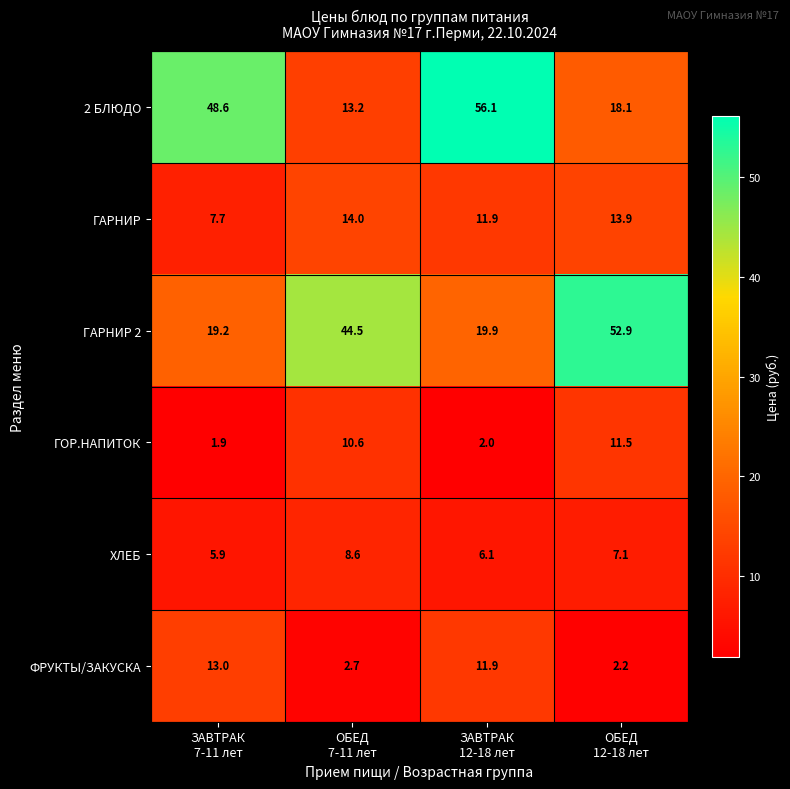

What is the sum of all 2 БЛЮДО values?

136.0